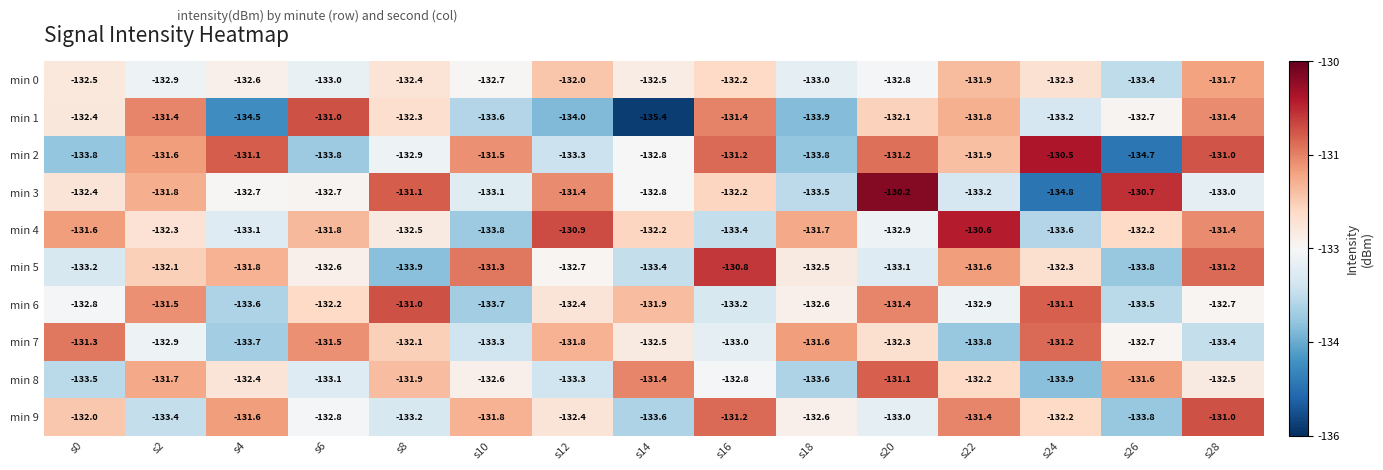

At which category does the chart reach its peak across all series?

s20